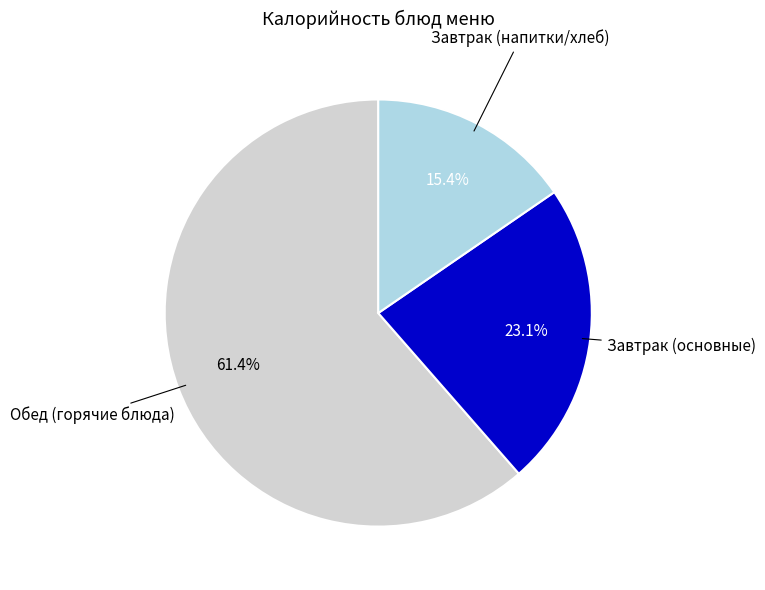

Is there any slice that represents more than half of the pie?

Yes